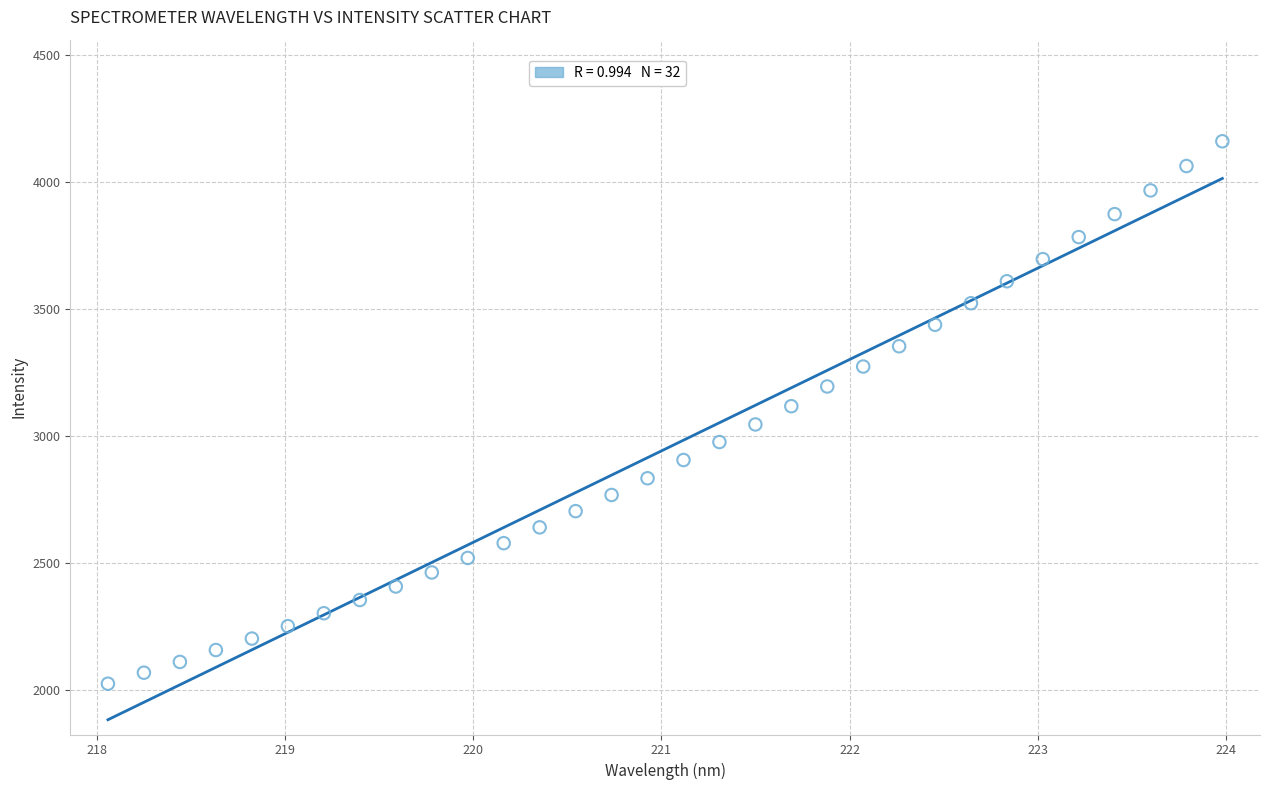

What is the range of X values (max minus min)?

5.9